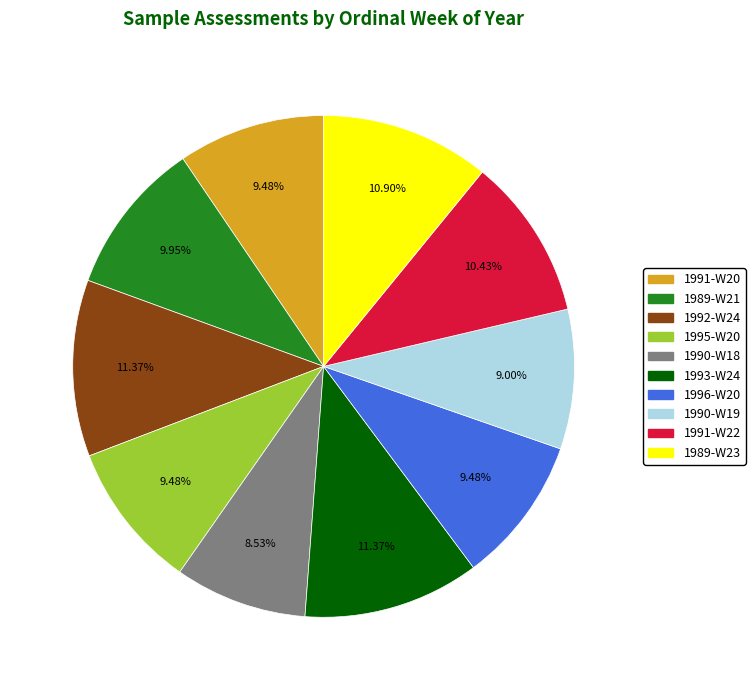

Does 1991-W20 account for over 50% of the chart?

No